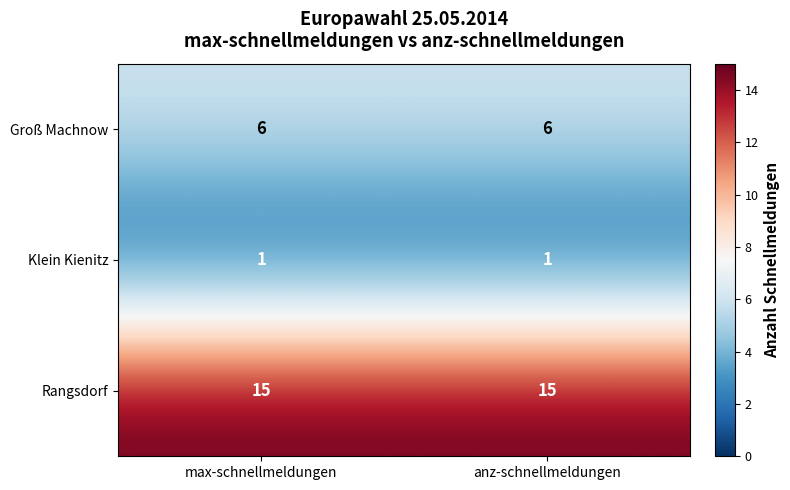

What is the average value of the Groß Machnow series?

6